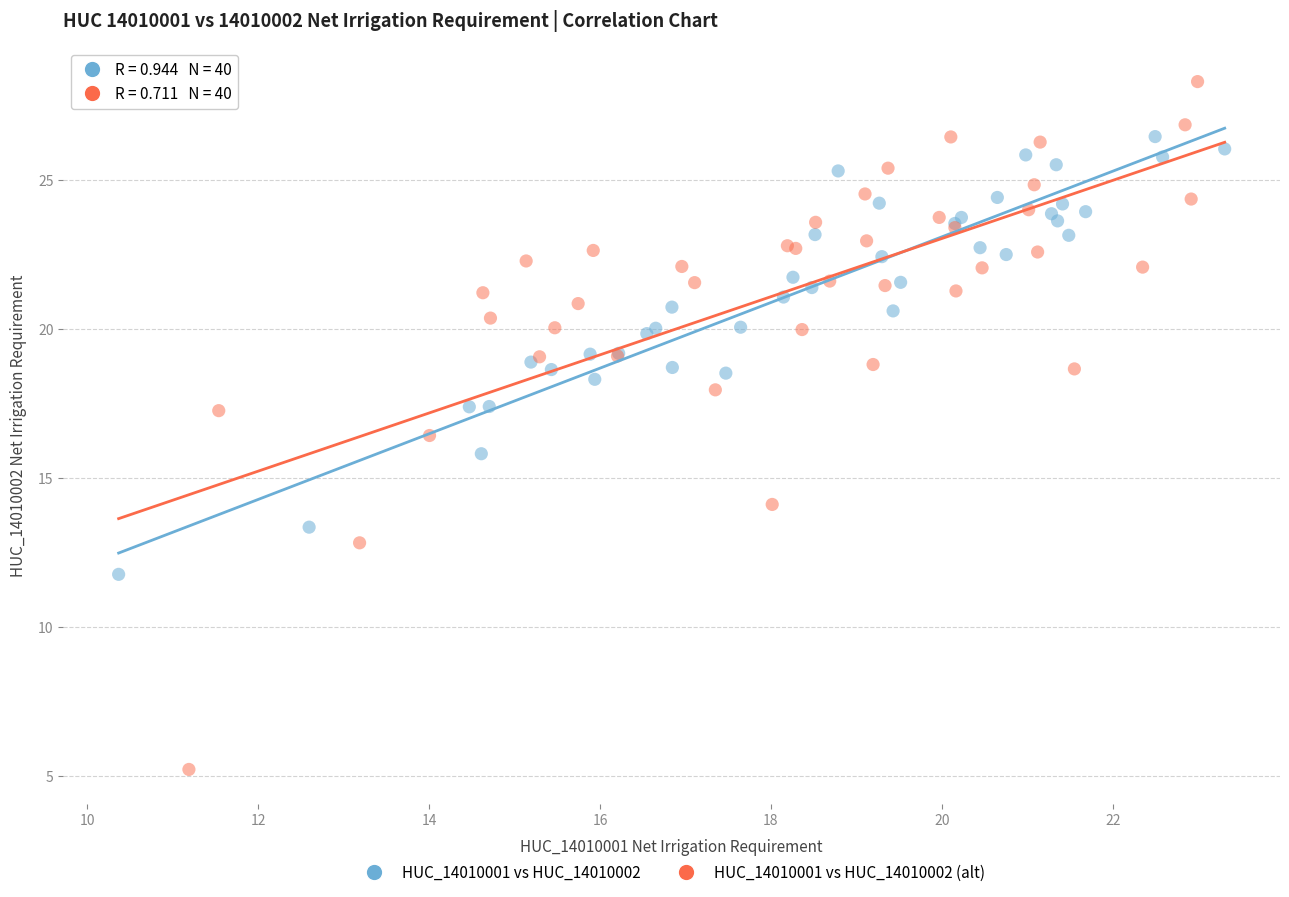

Which series reaches the maximum Y coordinate?

HUC_14010001 vs HUC_14010002 (alt)